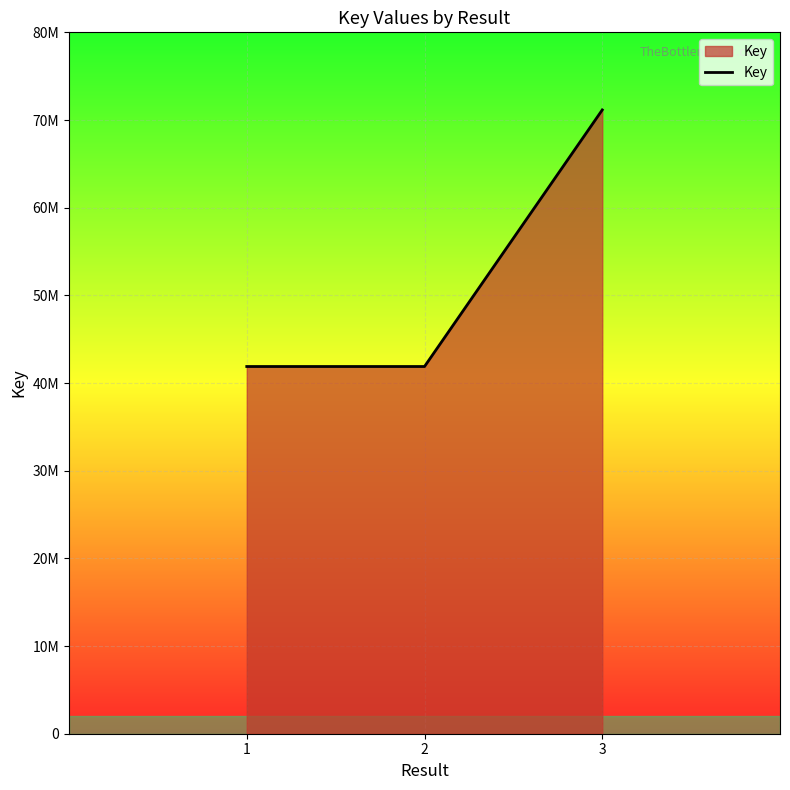

What is the difference between the values at 1 and 2?

161